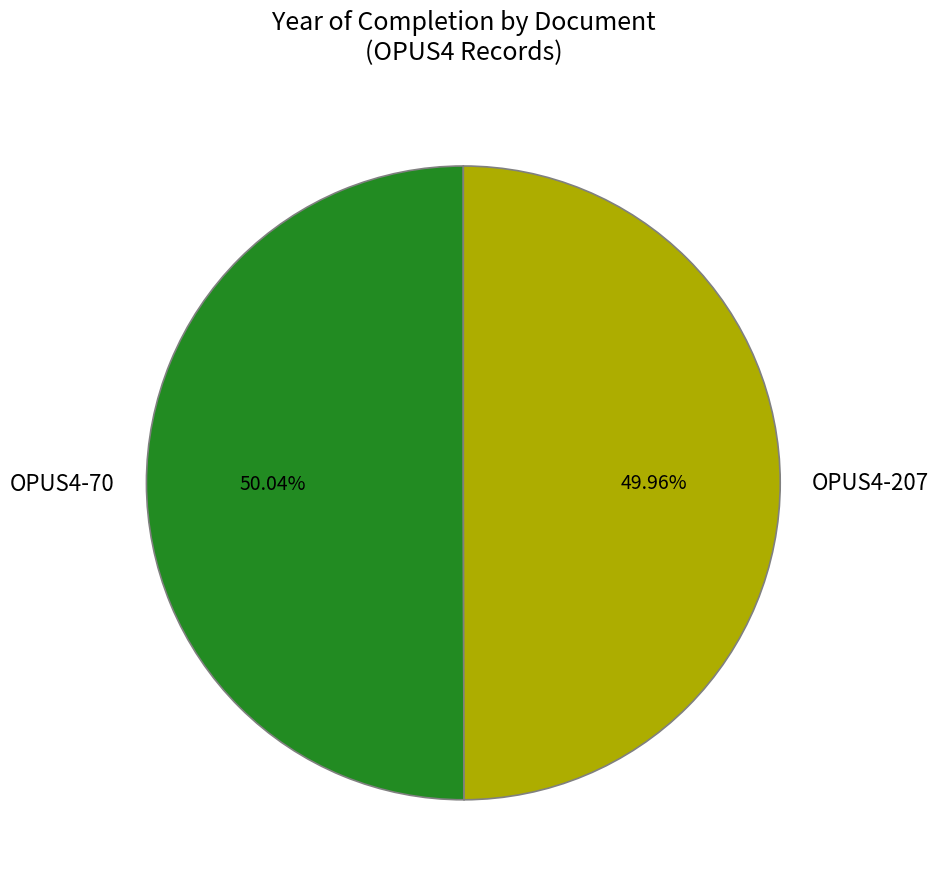

What is the ratio of the value at OPUS4-70 to the value at OPUS4-207?

1.0